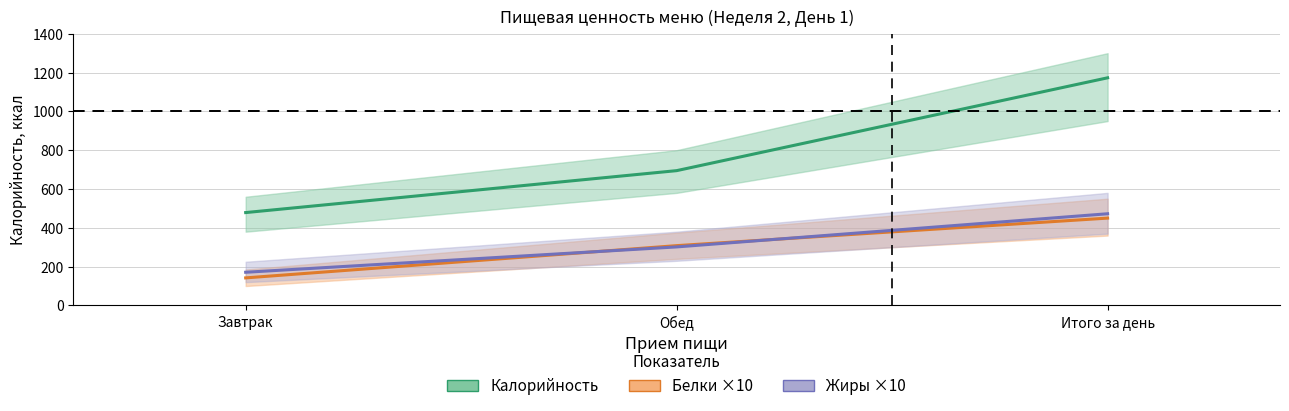

Which category has the lowest value in the Жиры ×10 (г) series?

Завтрак